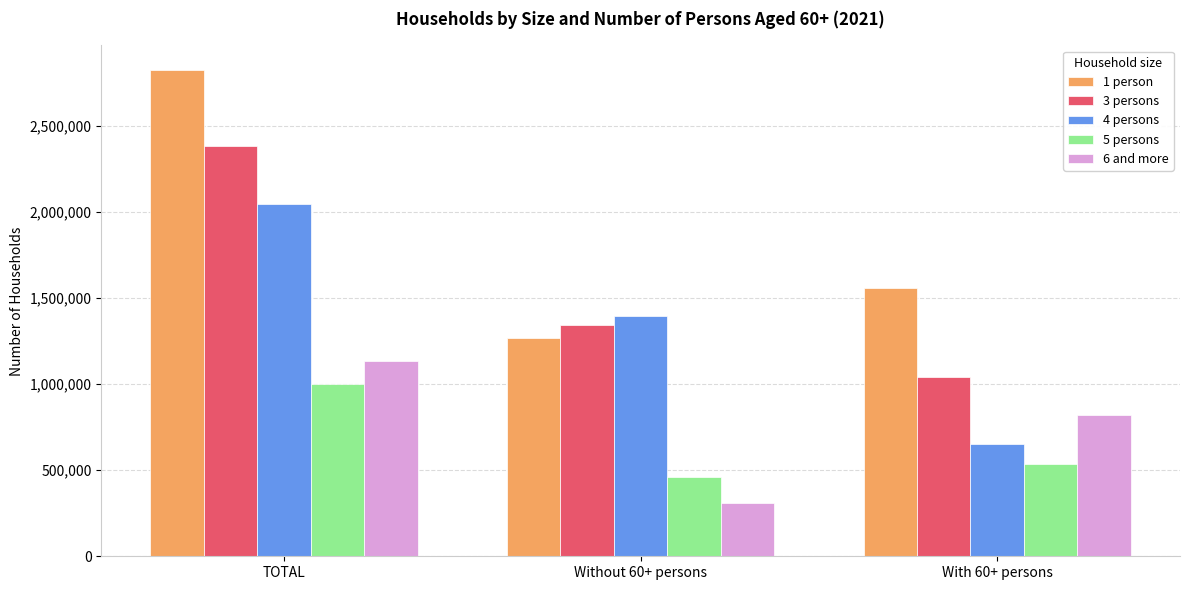

List the series in order of their peak value, lowest first.

5 persons, 6 and more, 4 persons, 3 persons, 1 person